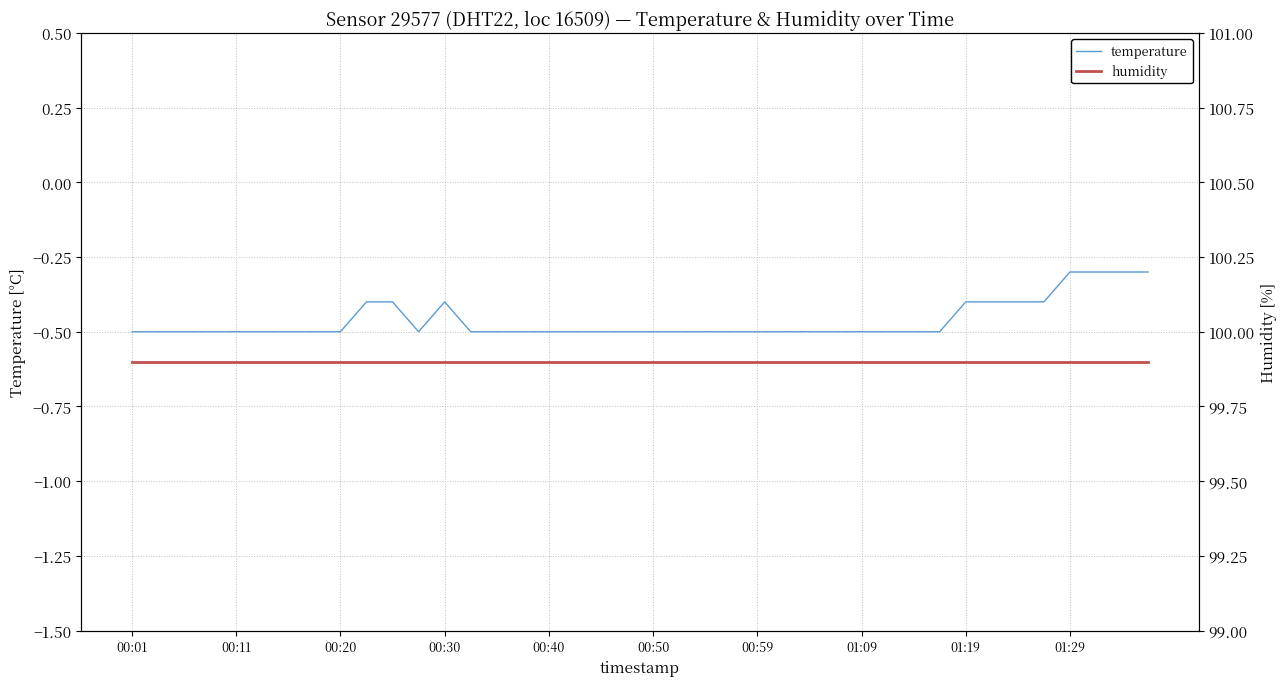

What is the minimum value for temperature?

-0.5